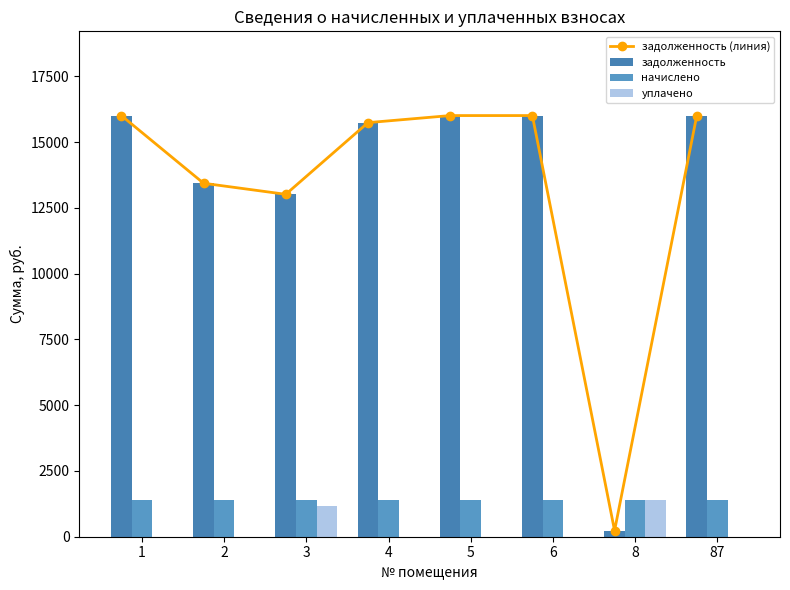

Which label corresponds to the smallest value in the chart?

1